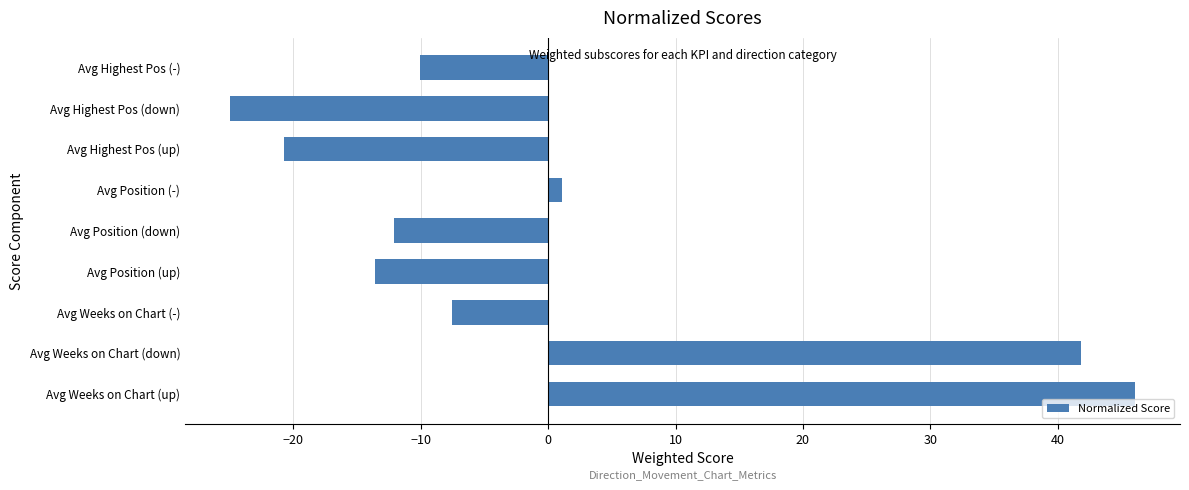

Reading bottom to top, list all the values displayed in this chart.

Avg Weeks on Chart (up)=46.0	Avg Weeks on Chart (down)=41.9	Avg Weeks on Chart (-)=-7.6	Avg Position (up)=-13.6	Avg Position (down)=-12.1	Avg Position (-)=1.1	Avg Highest Pos (up)=-20.7	Avg Highest Pos (down)=-24.9	Avg Highest Pos (-)=-10.1